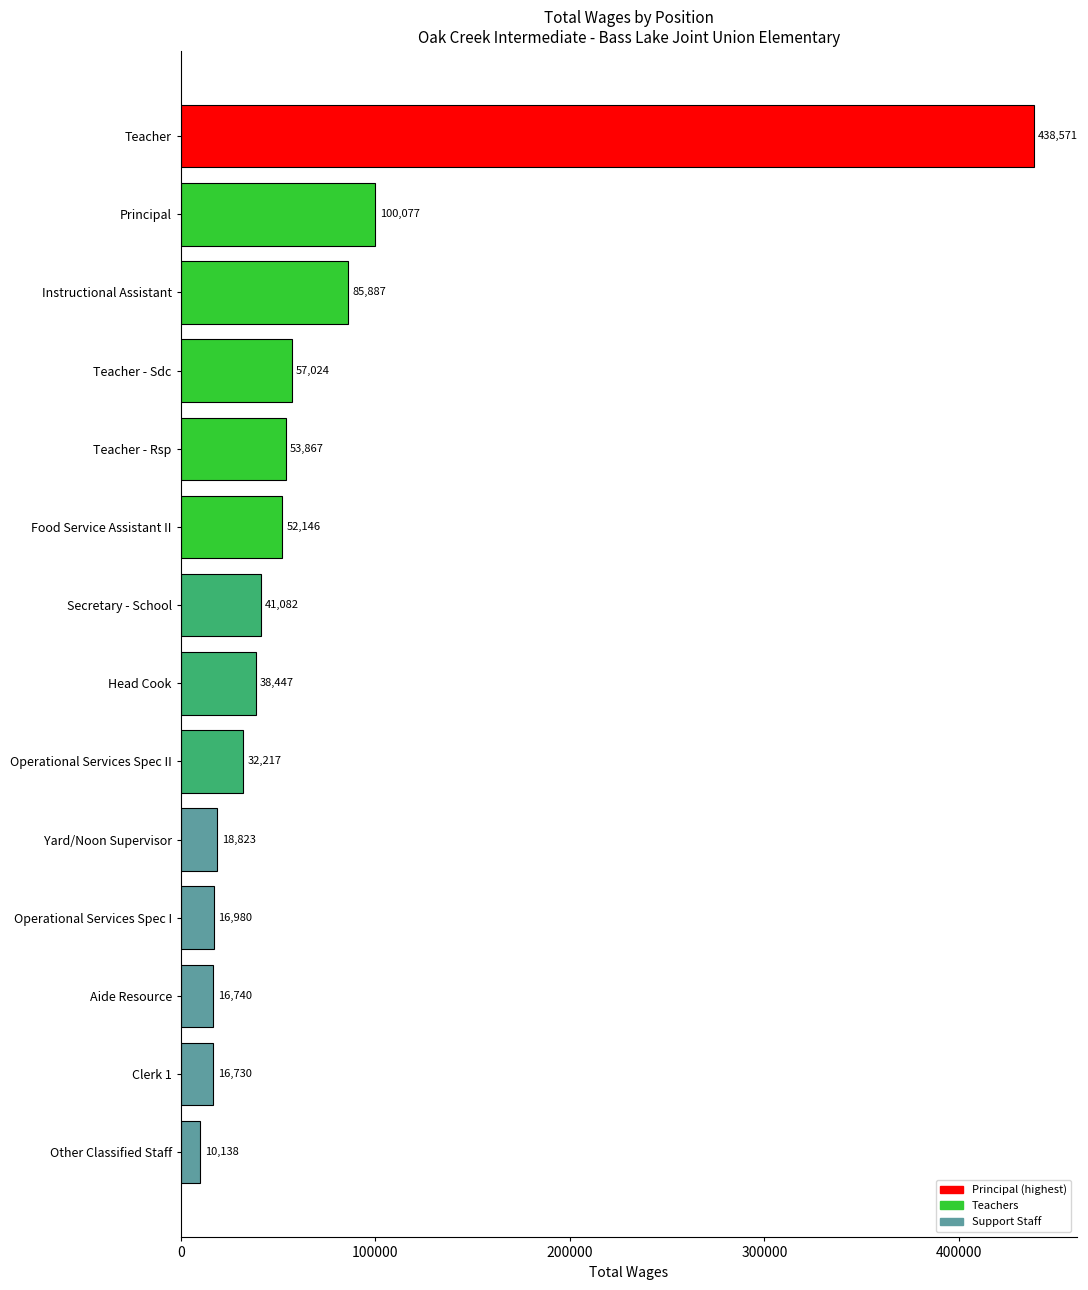

List the labels in order of value, smallest first.

Other Classified Staff, Clerk 1, Aide Resource, Operational Services Spec I, Yard/Noon Supervisor, Operational Services Spec II, Head Cook, Secretary - School, Food Service Assistant II, Teacher - Rsp, Teacher - Sdc, Instructional Assistant, Principal, Teacher